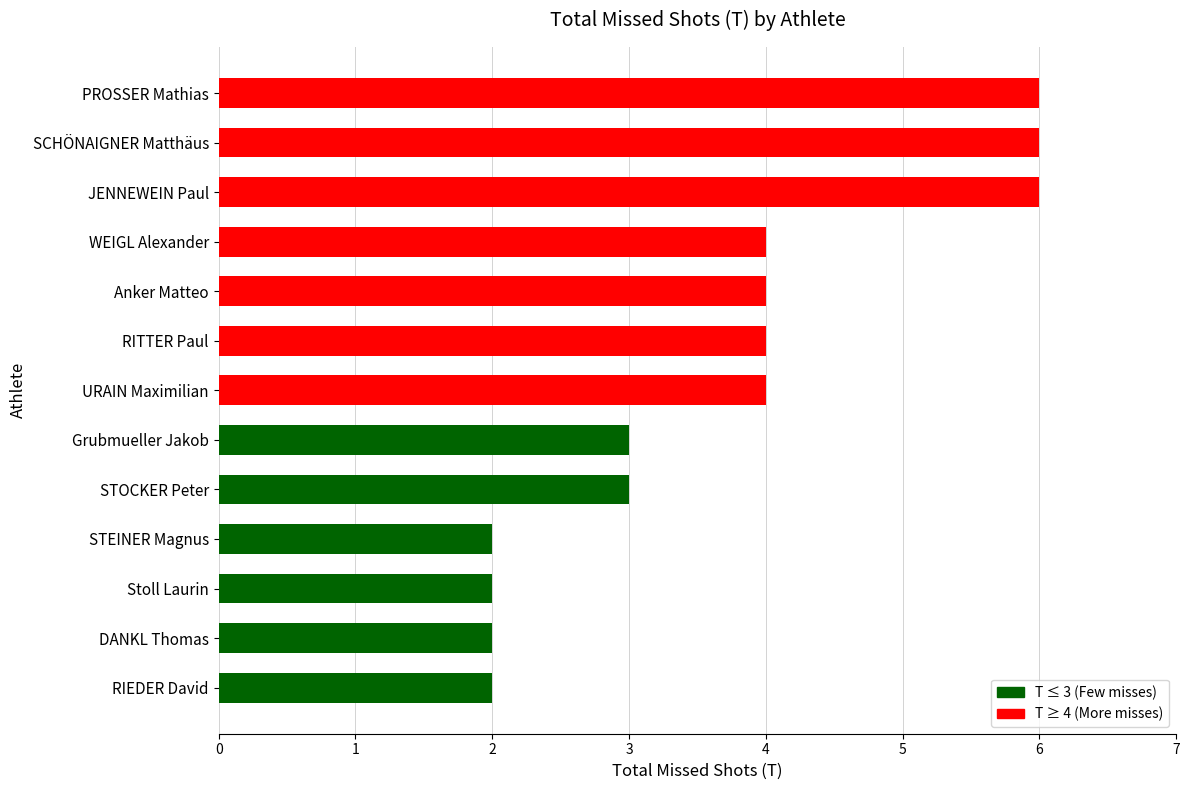

Reading top to bottom, list all the values displayed in this chart.

PROSSER Mathias=6	SCHÖNAIGNER Matthäus=6	JENNEWEIN Paul=6	WEIGL Alexander=4	Anker Matteo=4	RITTER Paul=4	URAIN Maximilian=4	Grubmueller Jakob=3	STOCKER Peter=3	STEINER Magnus=2	Stoll Laurin=2	DANKL Thomas=2	RIEDER David=2